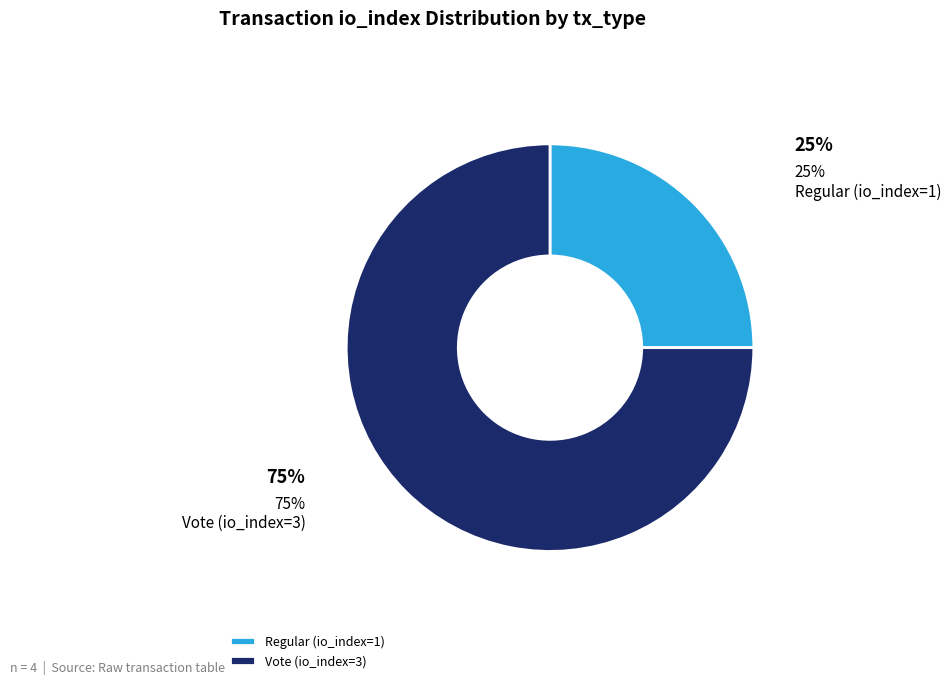

Which has a higher value, Regular (io_index=1) or Vote (io_index=3)?

Vote (io_index=3)